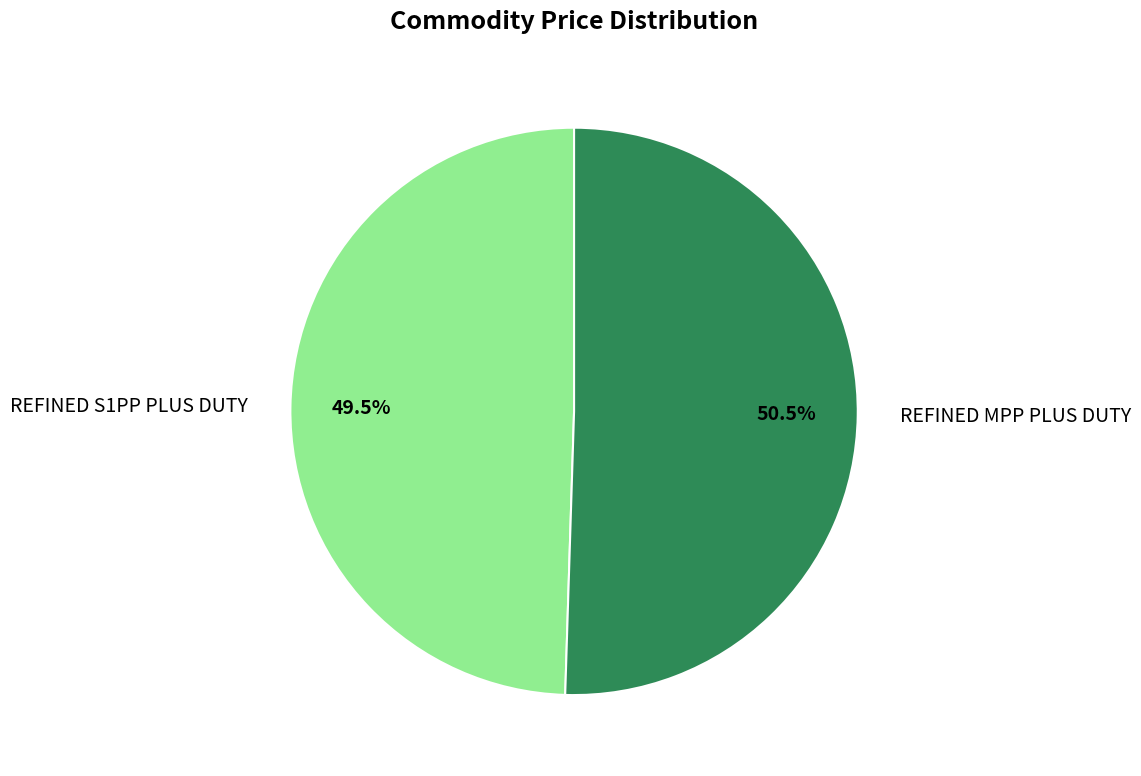

Count the number of slices in the pie.

2